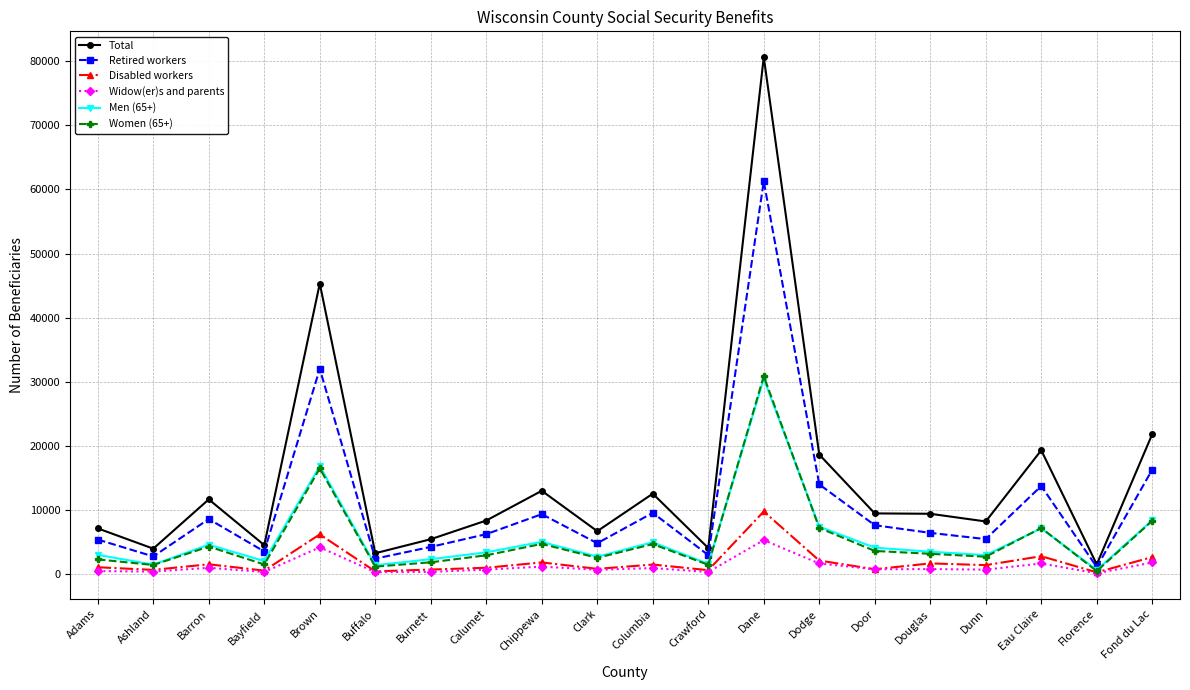

What is the maximum value for Women (65+)?

30858